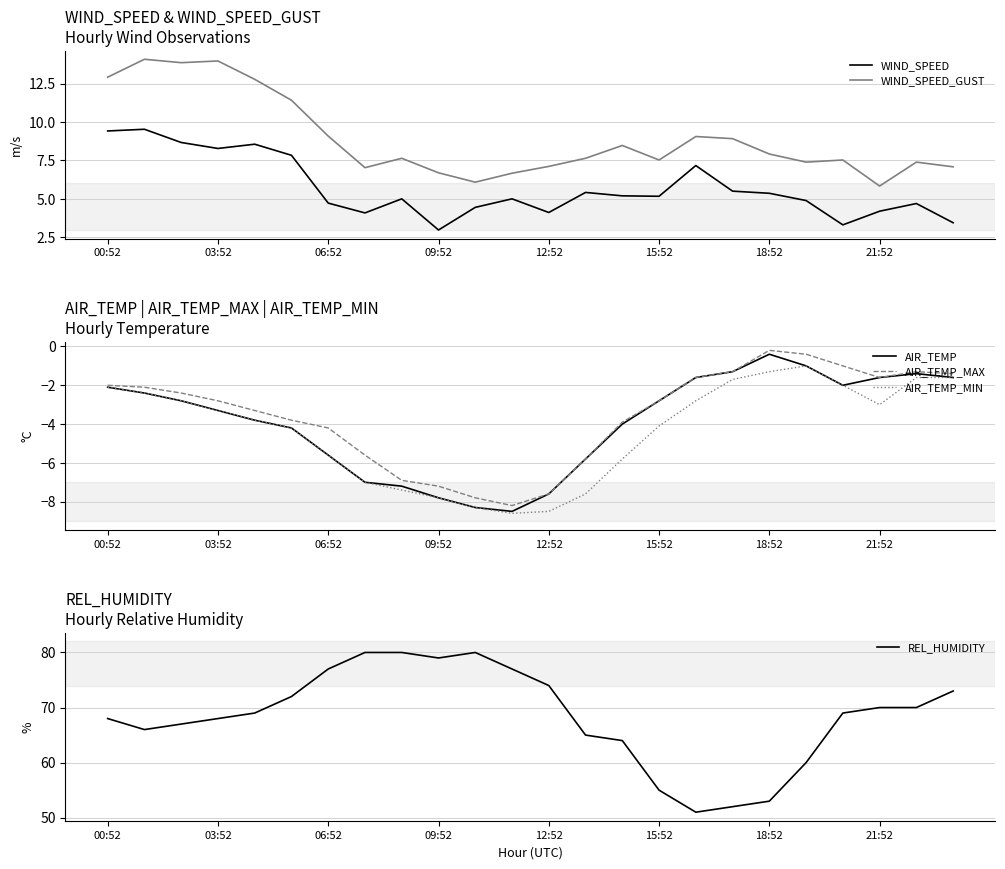

Is the value of AIR_TEMP_MIN at 06:52 greater than the value of AIR_TEMP at 03:52?

No